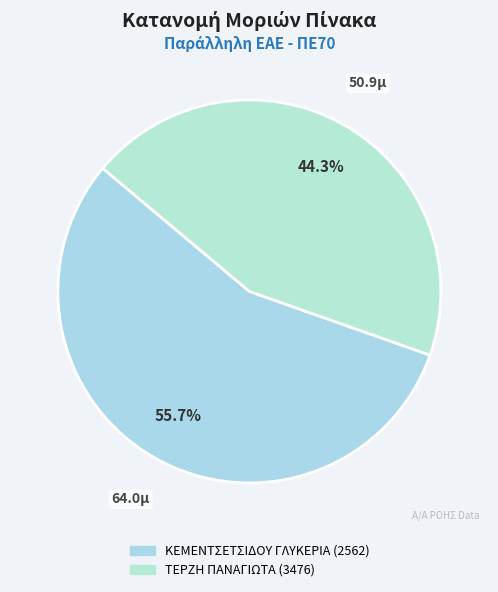

Which category has the biggest portion of the pie?

ΚΕΜΕΝΤΣΕΤΣΙΔΟΥ ΓΛΥΚΕΡΙΑ (2562)